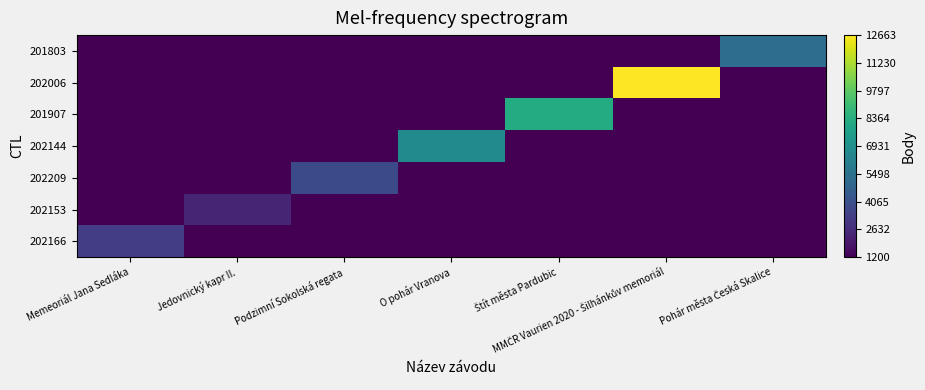

What is the difference between the highest and lowest values at Štít města Pardubic?

7061